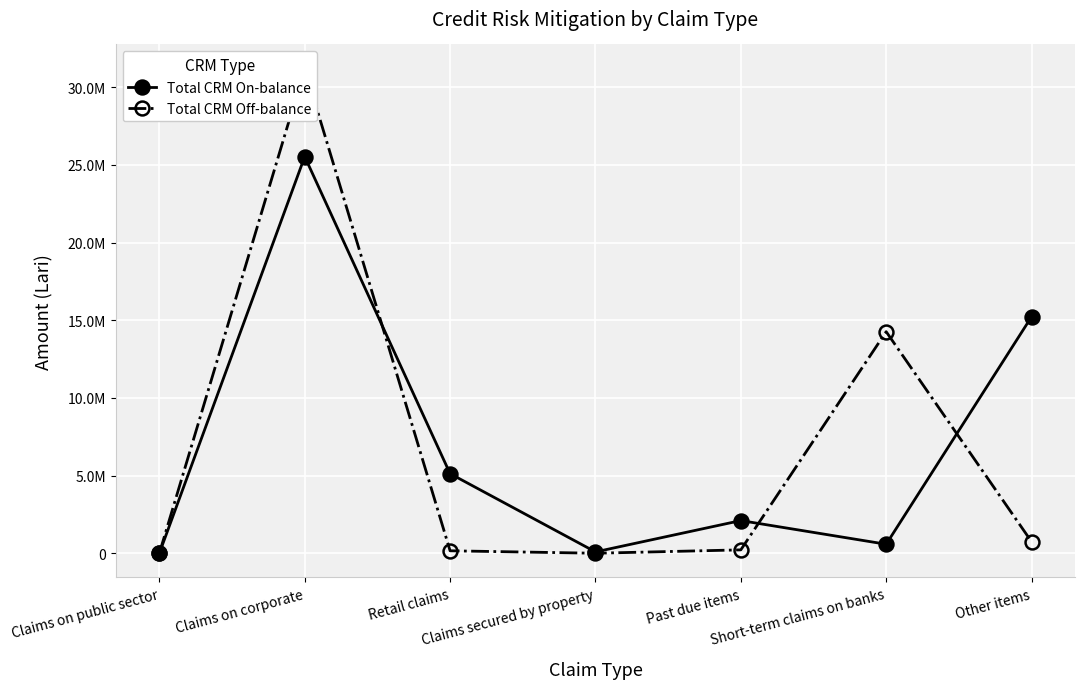

Which series ends up on top after the final intersection of Total CRM On-balance and Total CRM Off-balance?

Total CRM On-balance